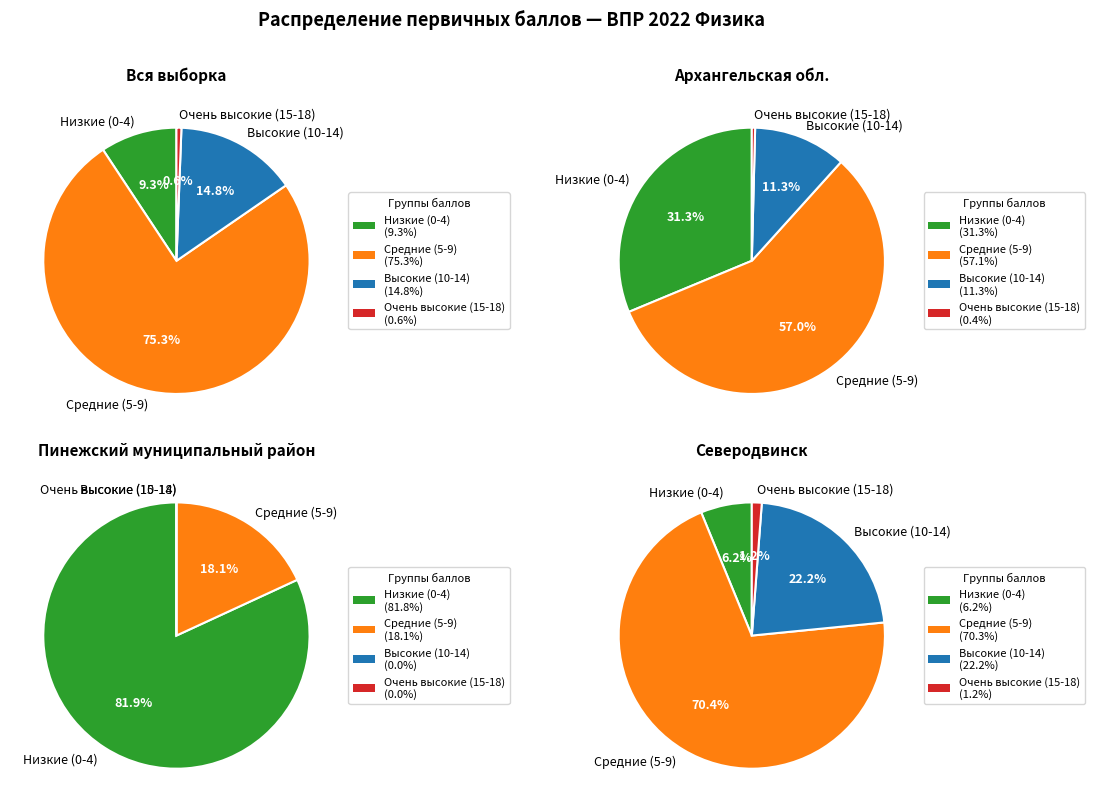

The 6 slice represents 16% of the pie. True or false?

False